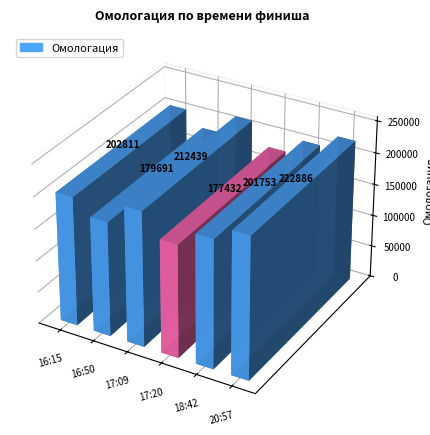

How many categories are shown in the chart?

6